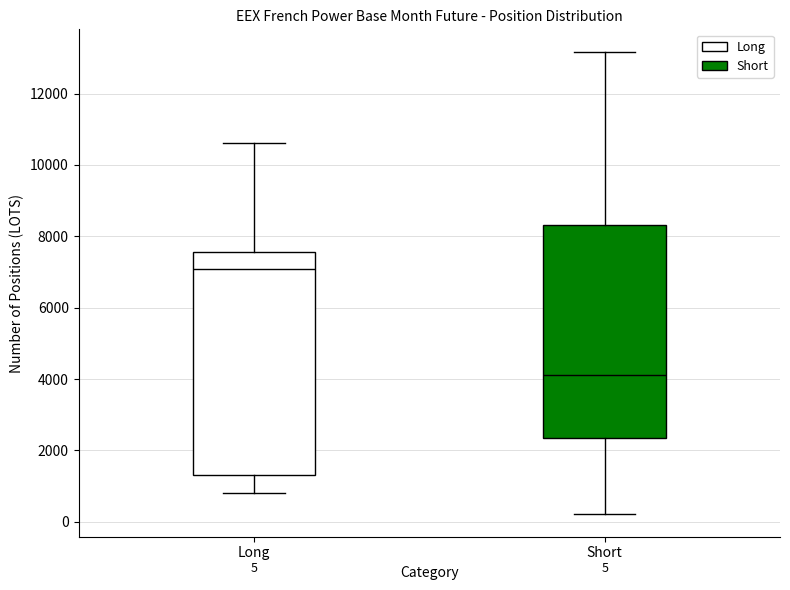

Which box is the tallest, from its lower edge to its upper edge?

Long